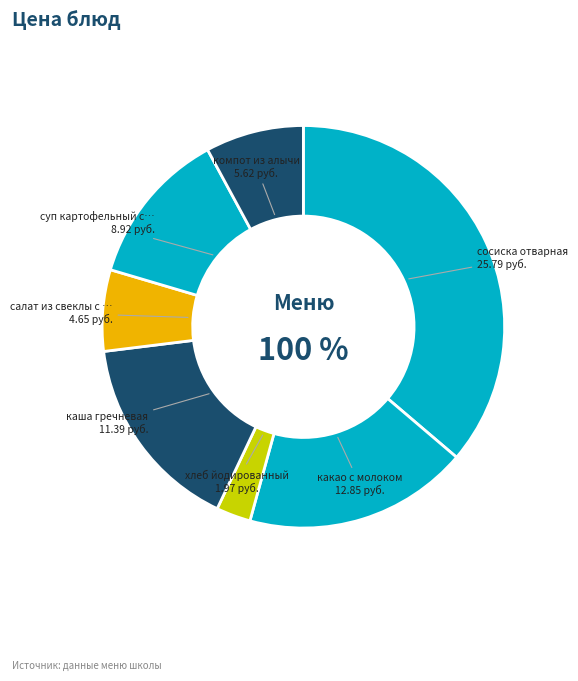

To the nearest percent, what is the difference between the суп картофельный с рисом and компот из алычи slice percentages?

5%